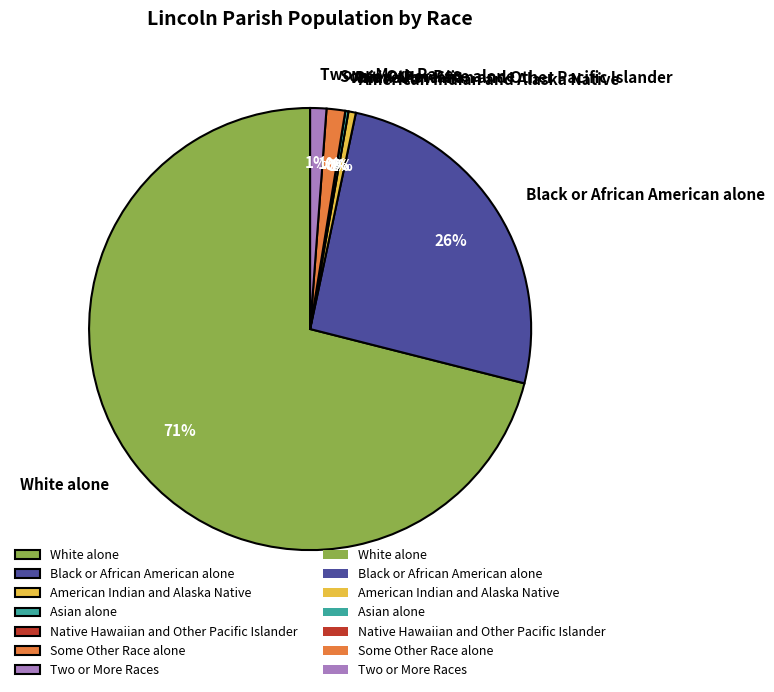

To the nearest percent, what is the average slice percentage?

14%